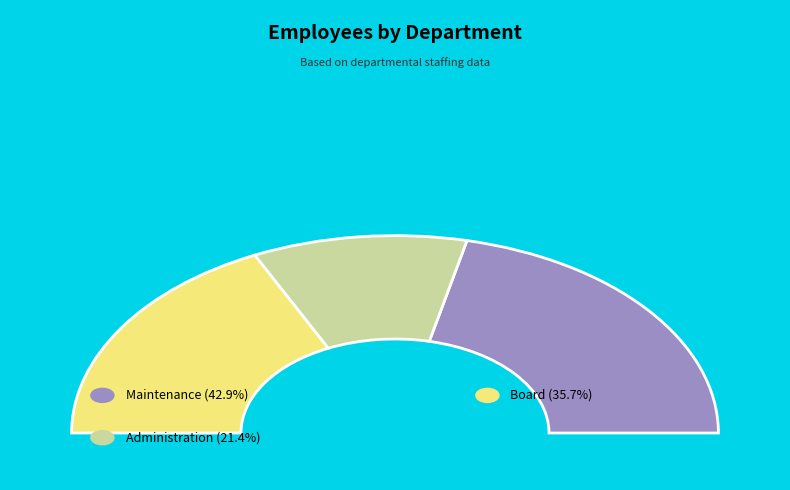

Count the number of slices in the pie.

3